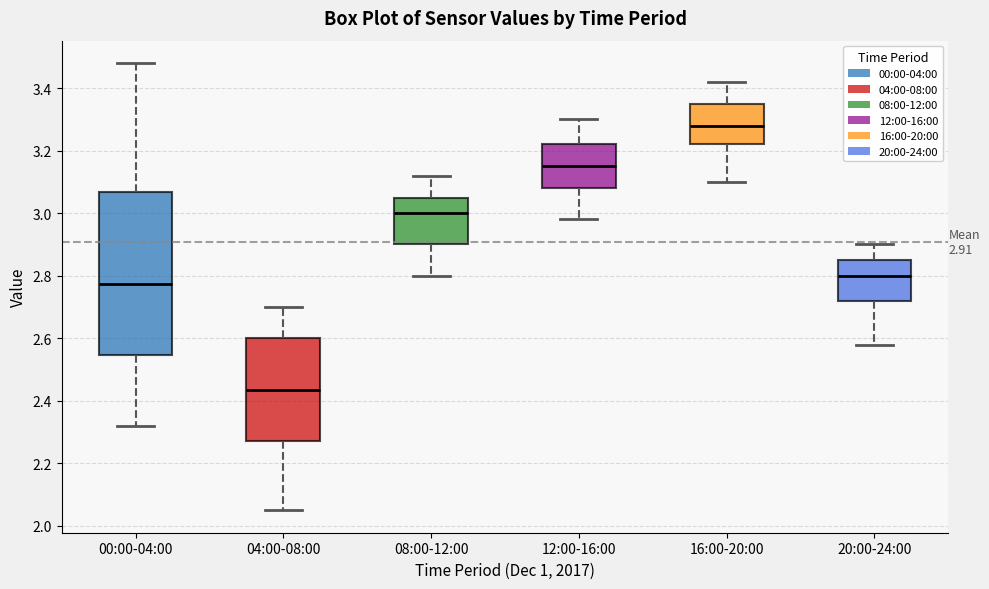

Which box's median line is the highest?

16:00-20:00